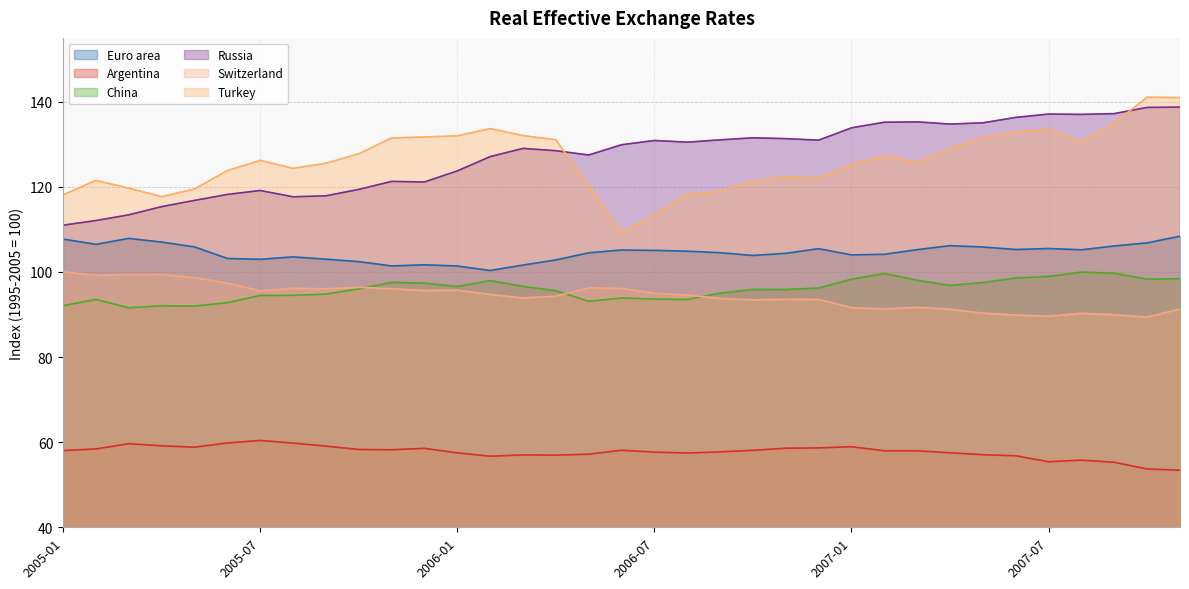

Read the Turkey value at 2006-06.

109.2